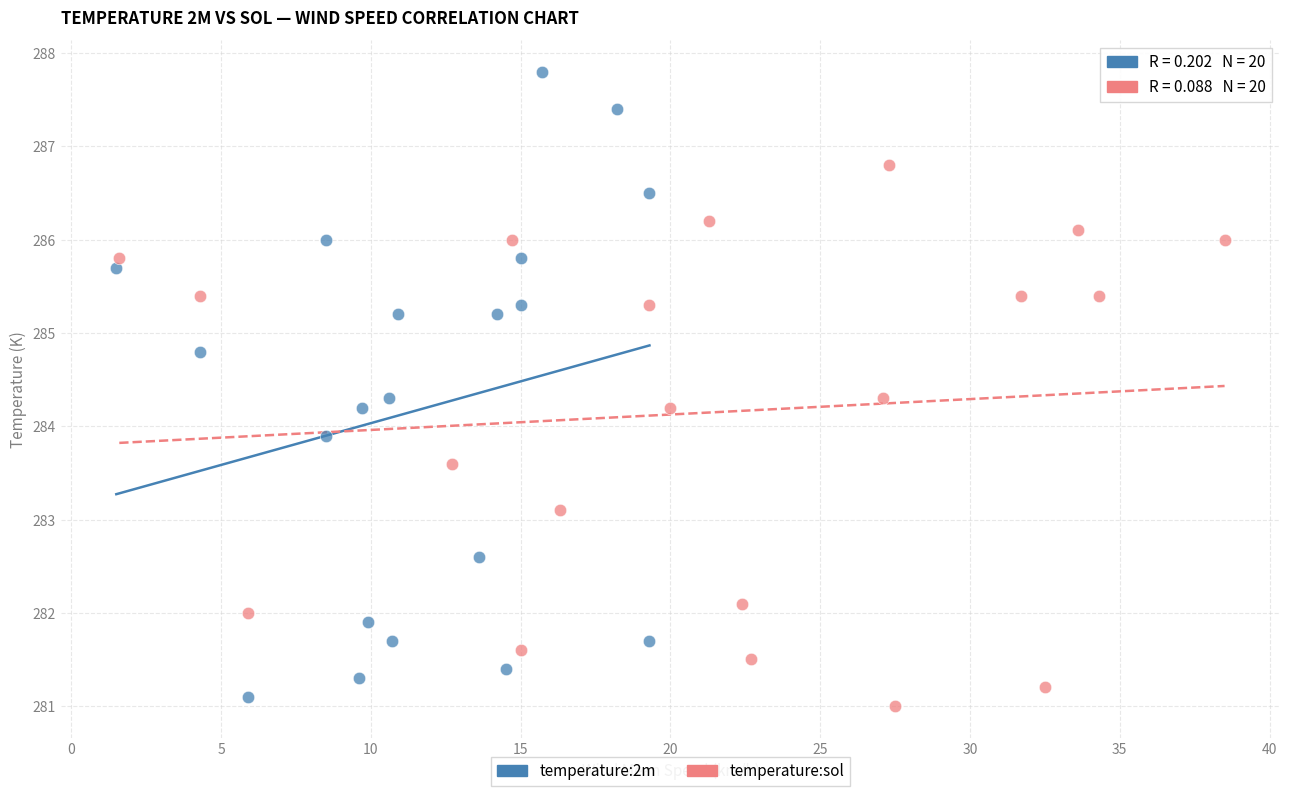

Which series reaches the maximum Y coordinate?

temperature:2m